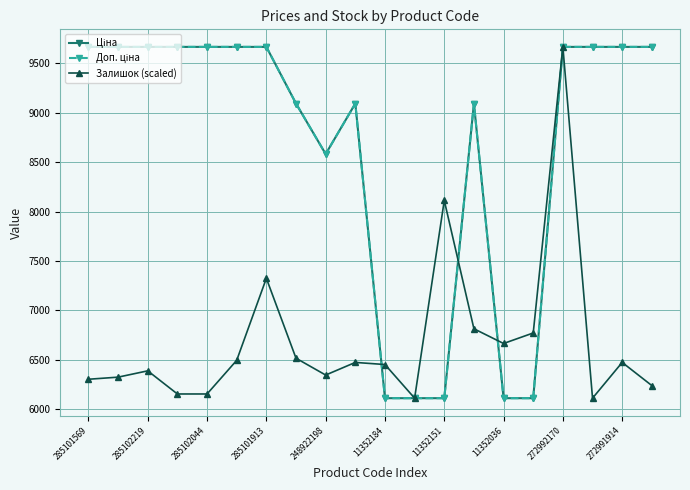

Is this an area chart (filled region under the line)?

No